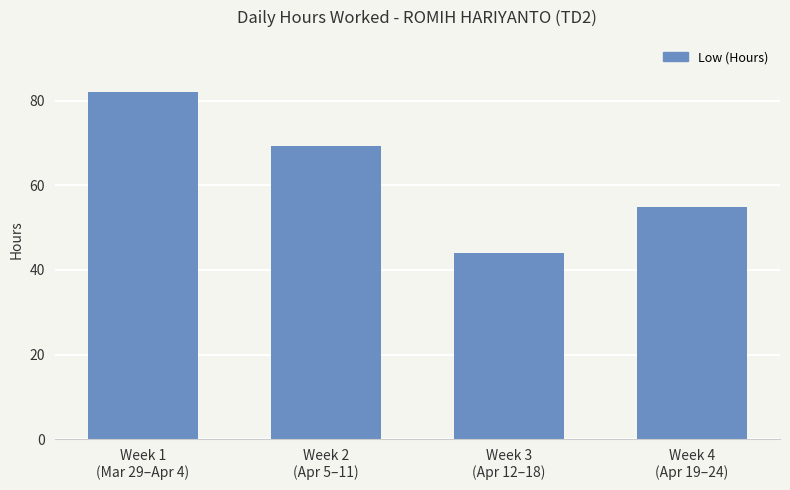

Count the number of values greater than 69.

2